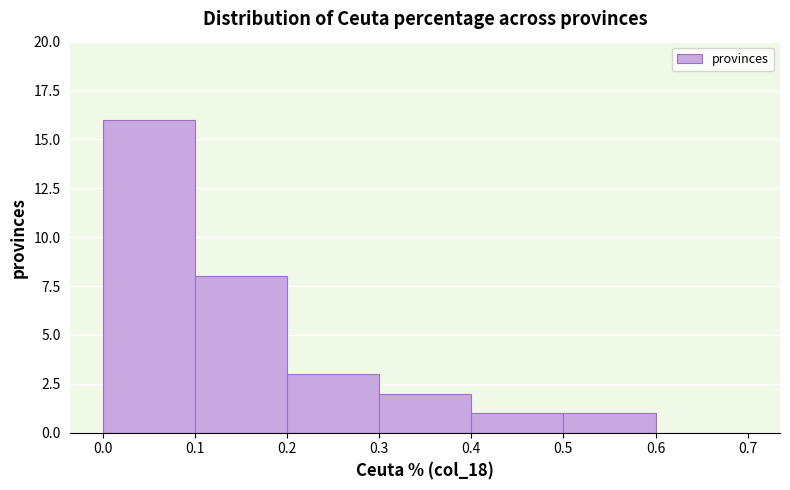

Which range on the x-axis has the tallest bar?

0.0 to 0.1